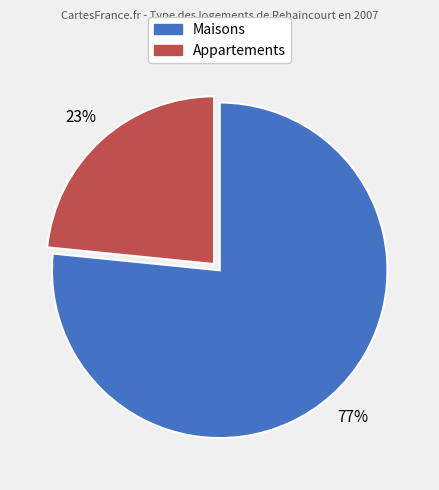

How many slices are in this pie chart?

2